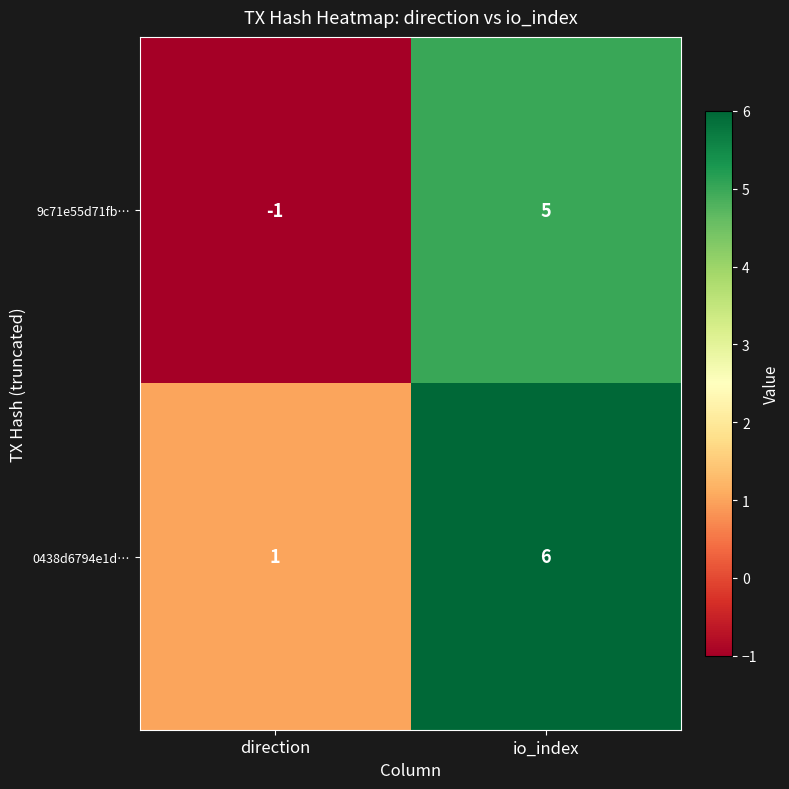

Rank the series at direction from highest to lowest value.

0438d6794e1d…, 9c71e55d71fb…